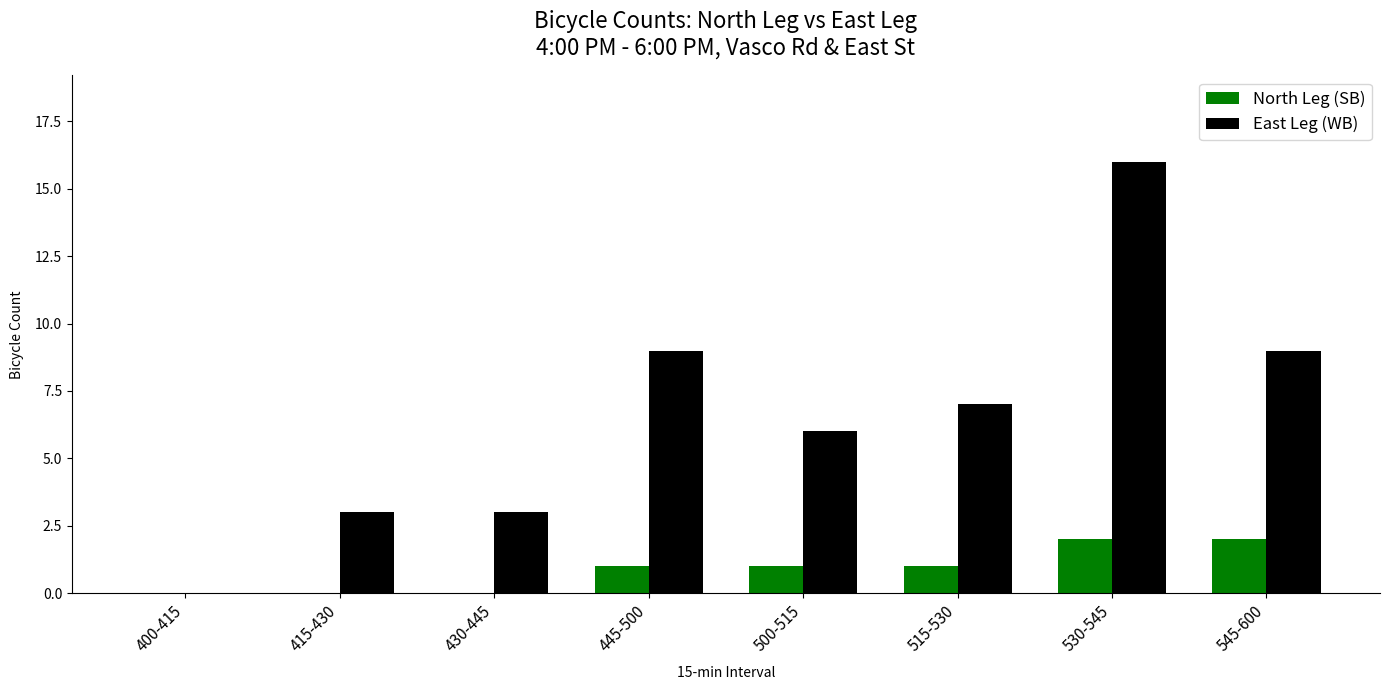

What is the sum of all East Leg (WB) values?

53